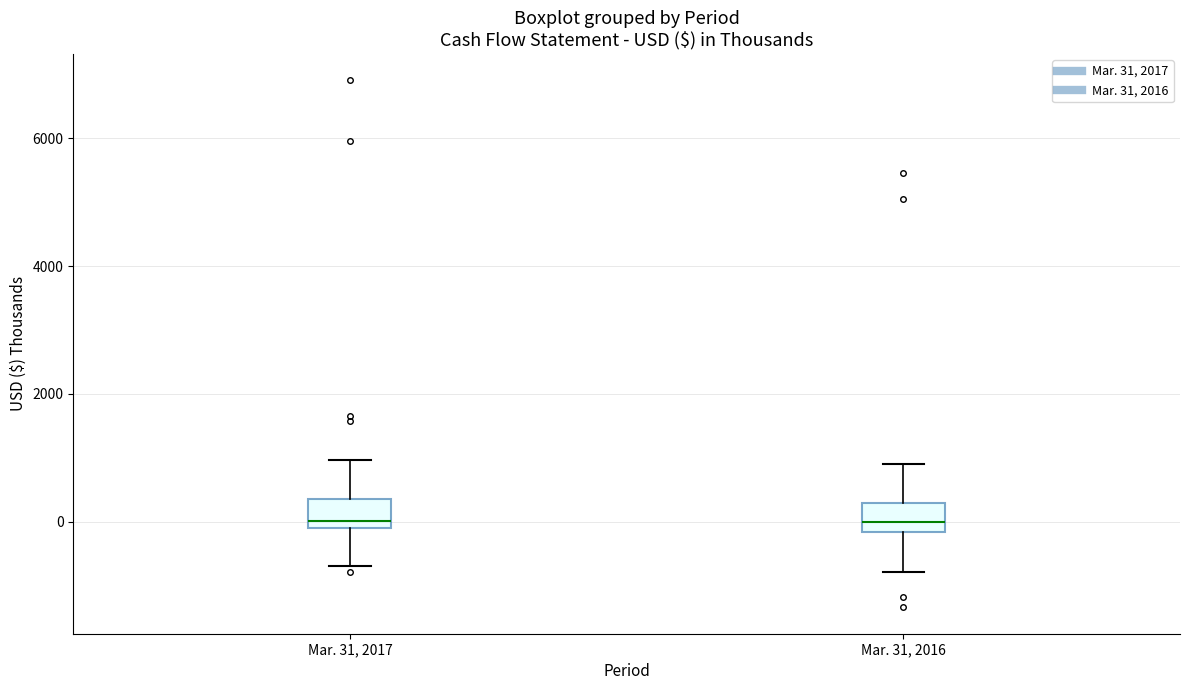

Where does the lower whisker of the box for Mar. 31, 2017 end on the y-axis? The values are not printed on the chart, so give them approximately, as read against the axis.

-600